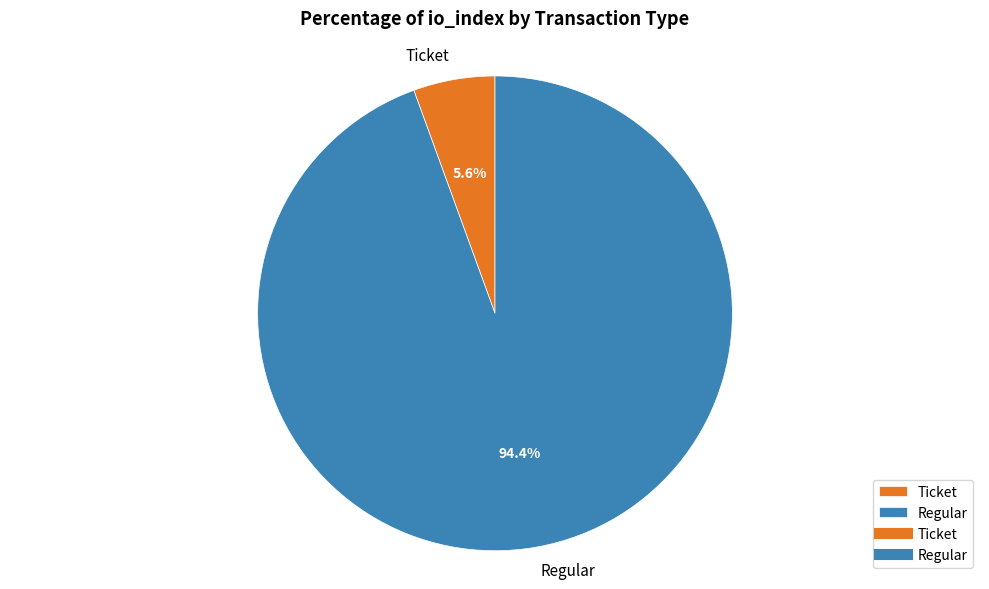

To the nearest percent, what is the difference between the largest and smallest slice percentages?

89%